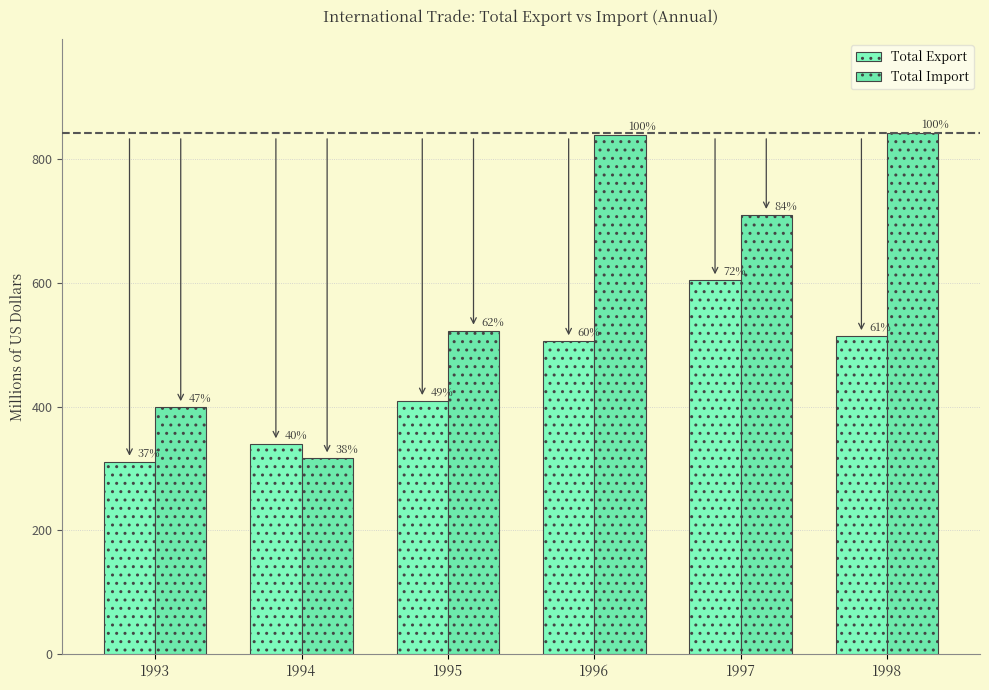

What are all the series names shown in the legend?

Total Export, Total Import